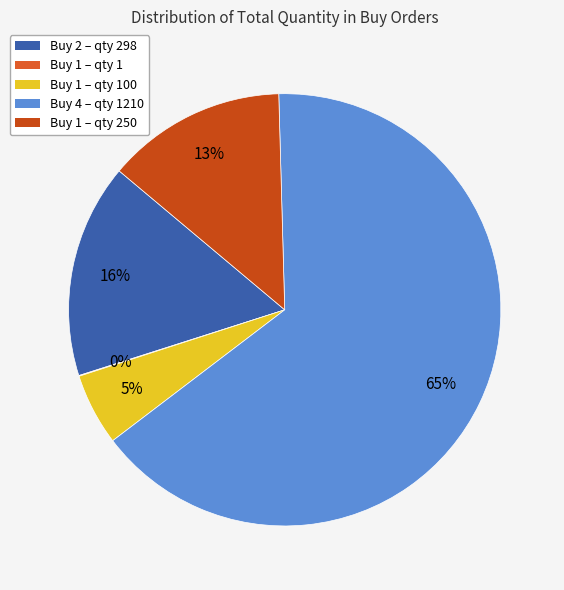

To the nearest percent, what is the difference between the largest and smallest slice percentages?

65%